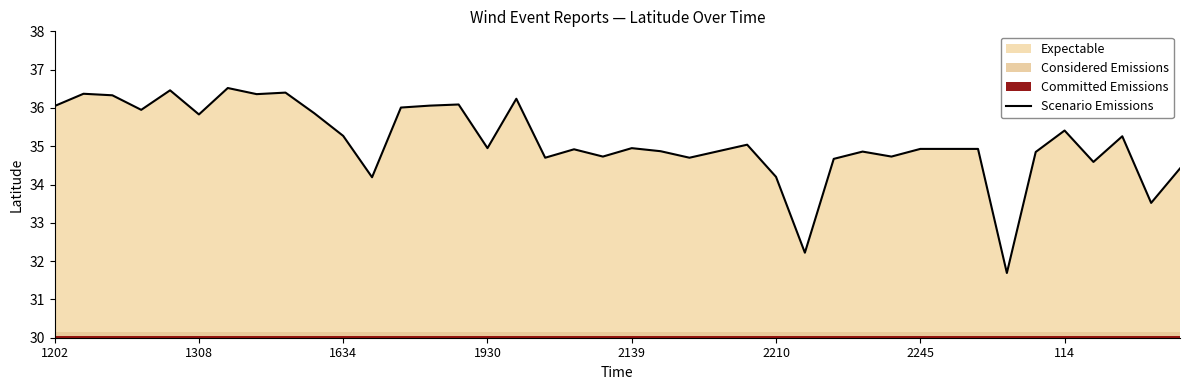

What is the difference between the maximum and minimum values?

4.8